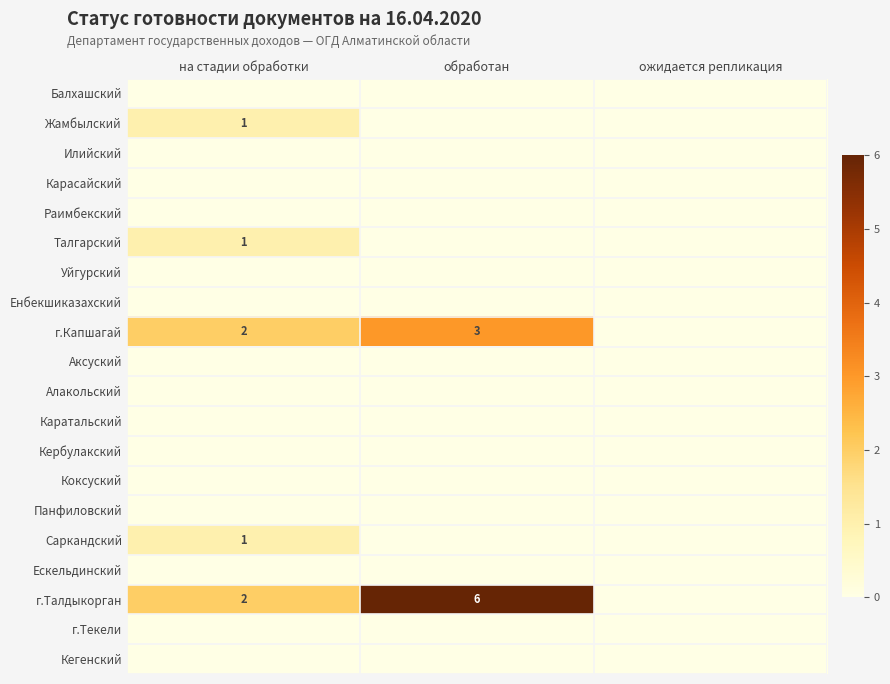

Is it true that г.Талдыкорган equals 9 at обработан?

False